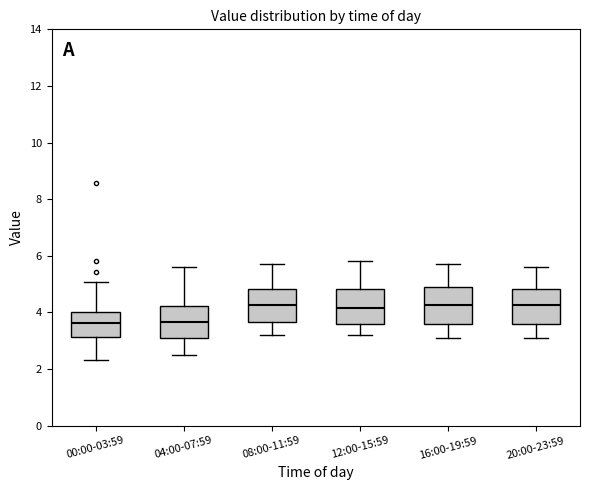

Where does the lower whisker of the box for 08:00-11:59 end on the y-axis? The values are not printed on the chart, so give them approximately, as read against the axis.

3.2